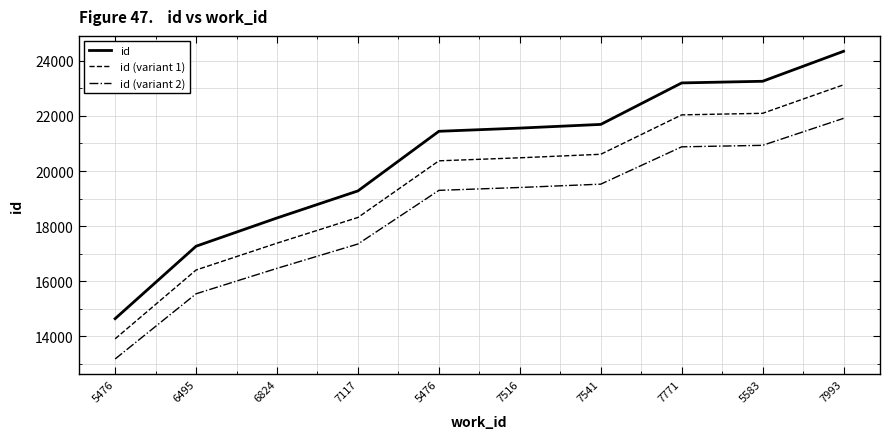

Rank the series at 7516 from lowest to highest value.

id (variant 2), id (variant 1), id